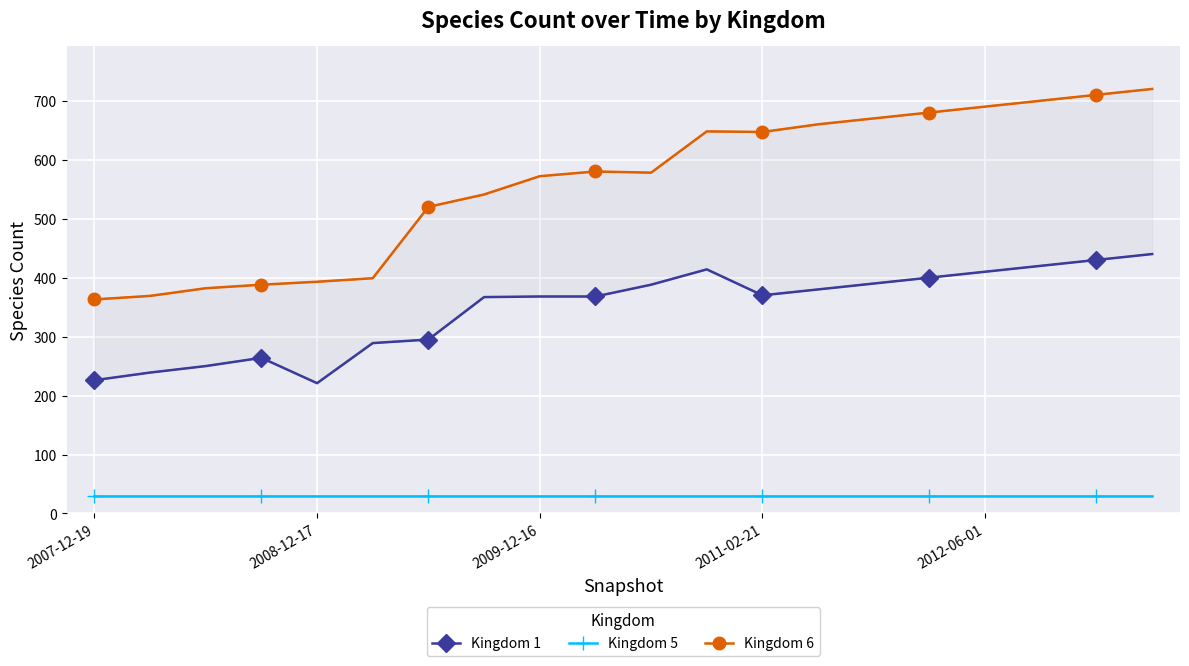

What position from the left is 10?

11